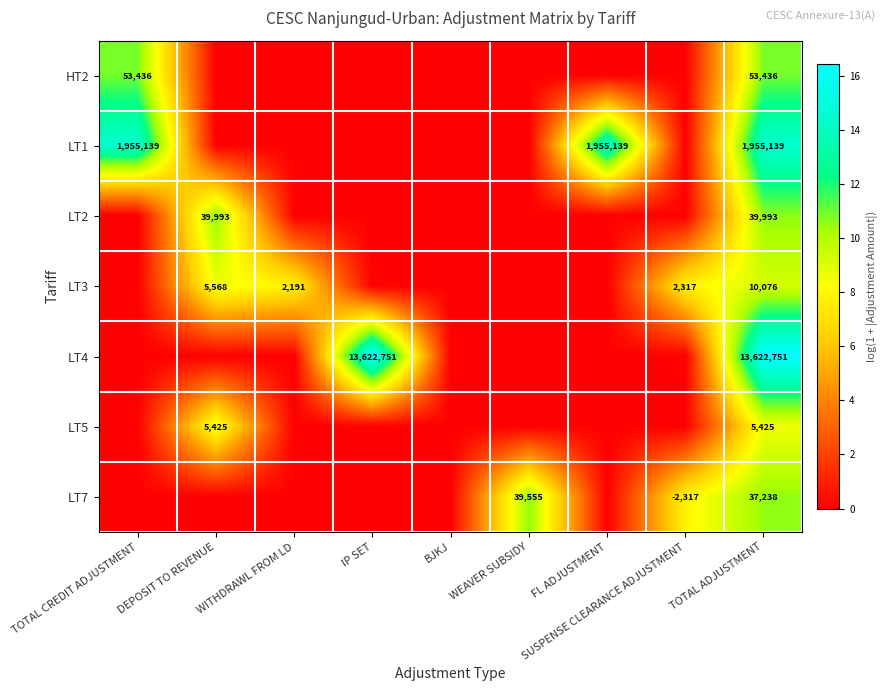

At which category does the chart reach its minimum across all series?

DEPOSIT TO REVENUE